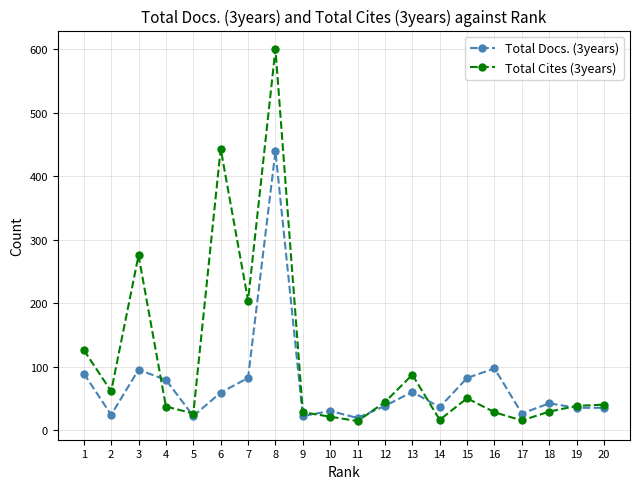

Which series has the largest range (max minus min)?

Total Cites (3years)